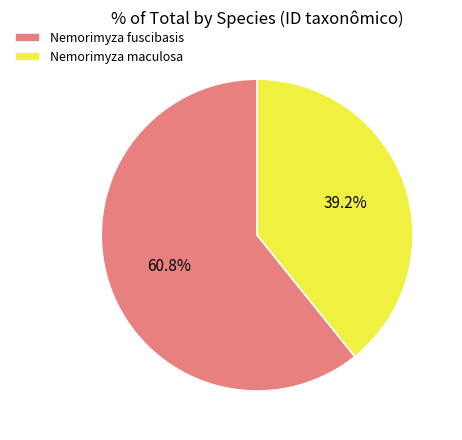

Rank the categories by value from highest to lowest.

Nemorimyza fuscibasis, Nemorimyza maculosa